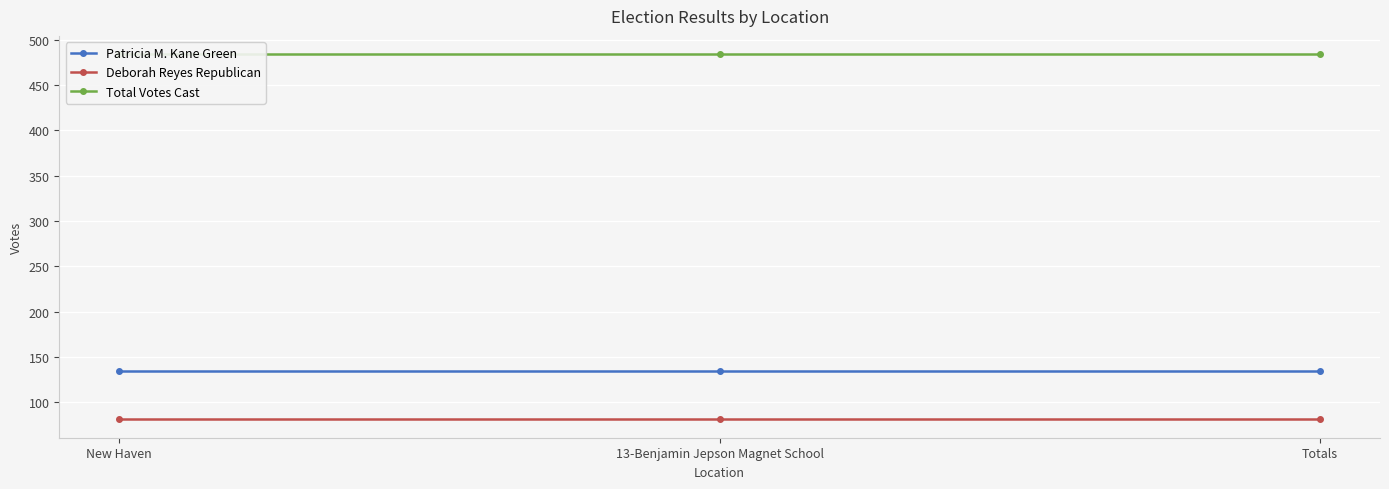

Which series has the largest range (max minus min)?

Patricia M. Kane Green